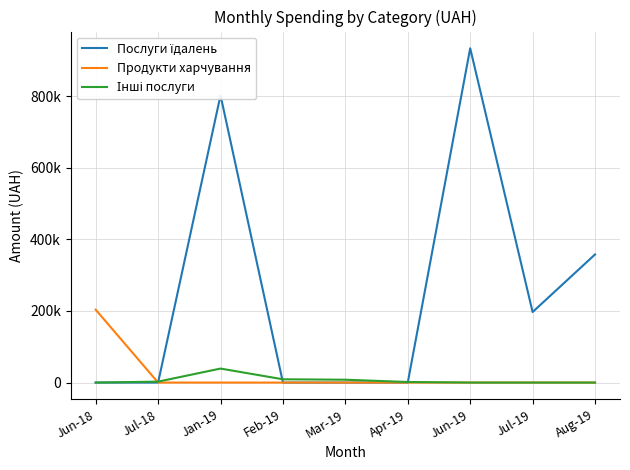

Which series has the largest total across all categories?

Послуги їдалень